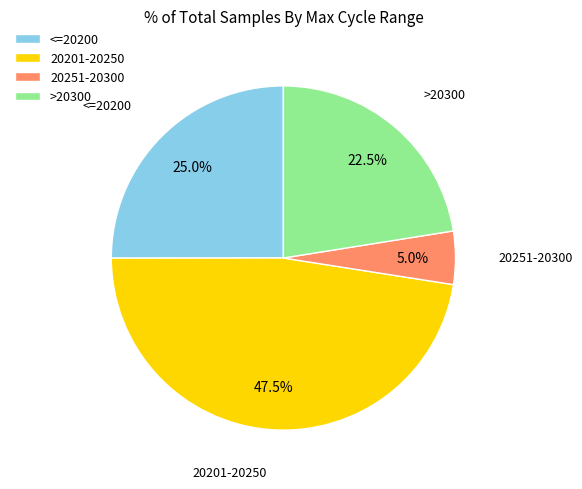

What percentage is the <=20200 slice, to the nearest percent?

25%